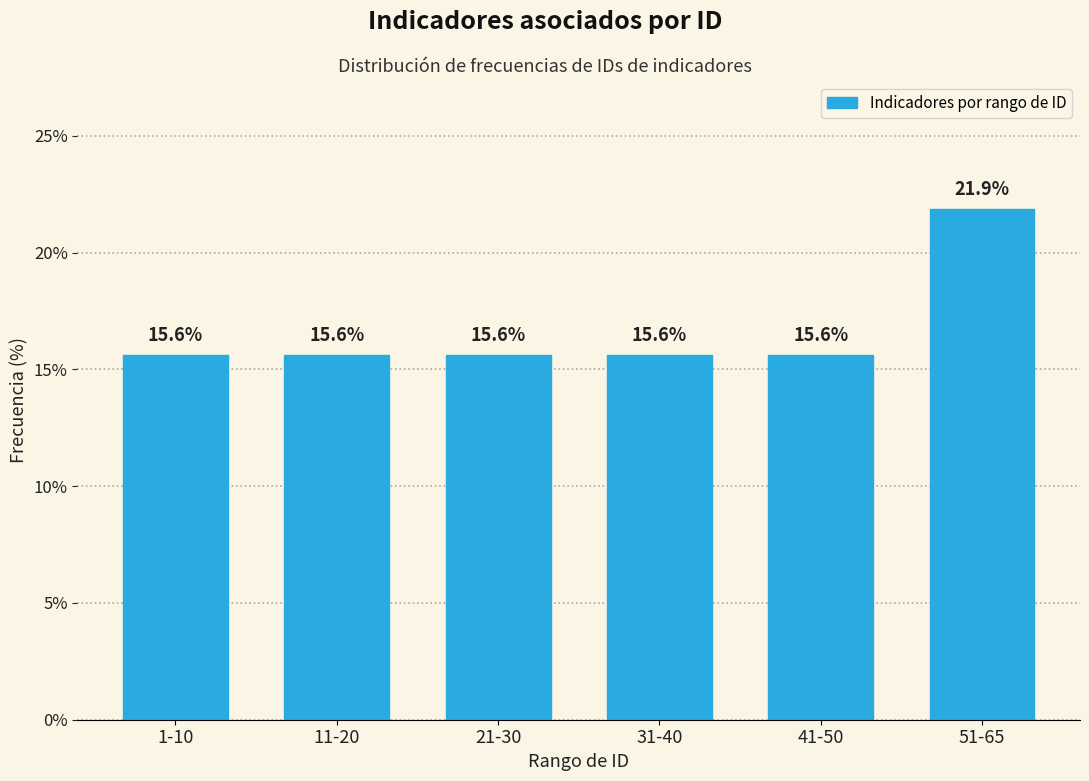

Reading right to left, what are all the values shown in this chart?

51-65=21.9	41-50=15.6	31-40=15.6	21-30=15.6	11-20=15.6	1-10=15.6